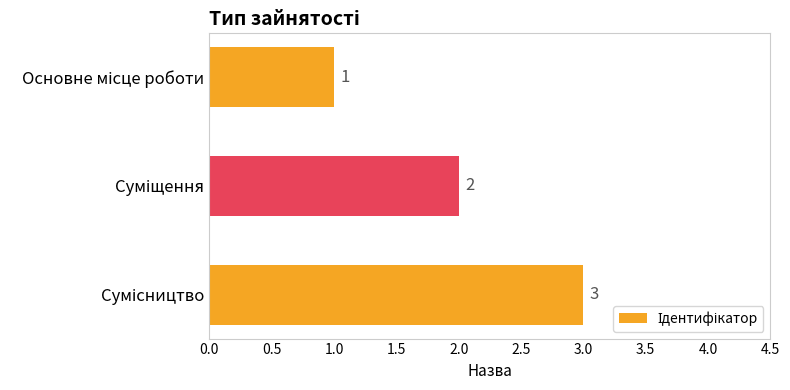

What is the value of the 2nd bar from the top?

2